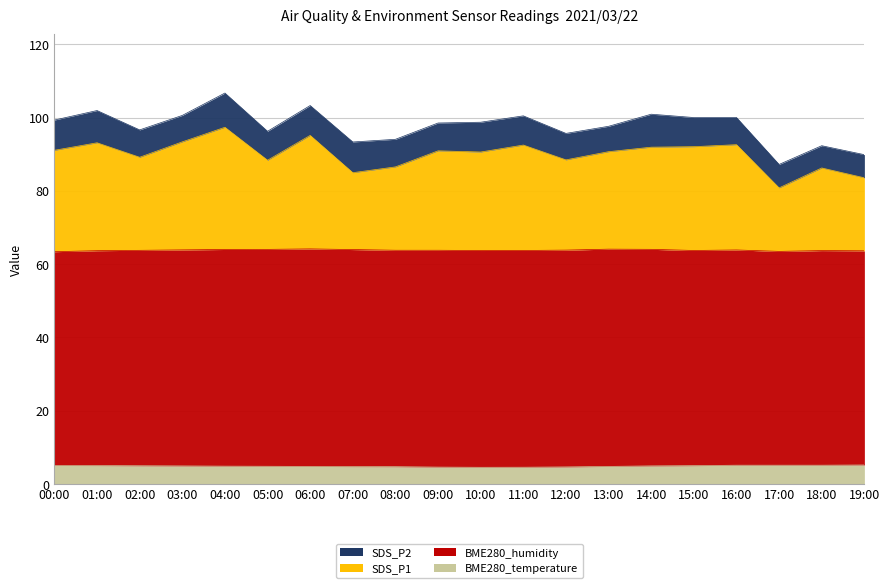

What is the smallest value displayed?

4.6